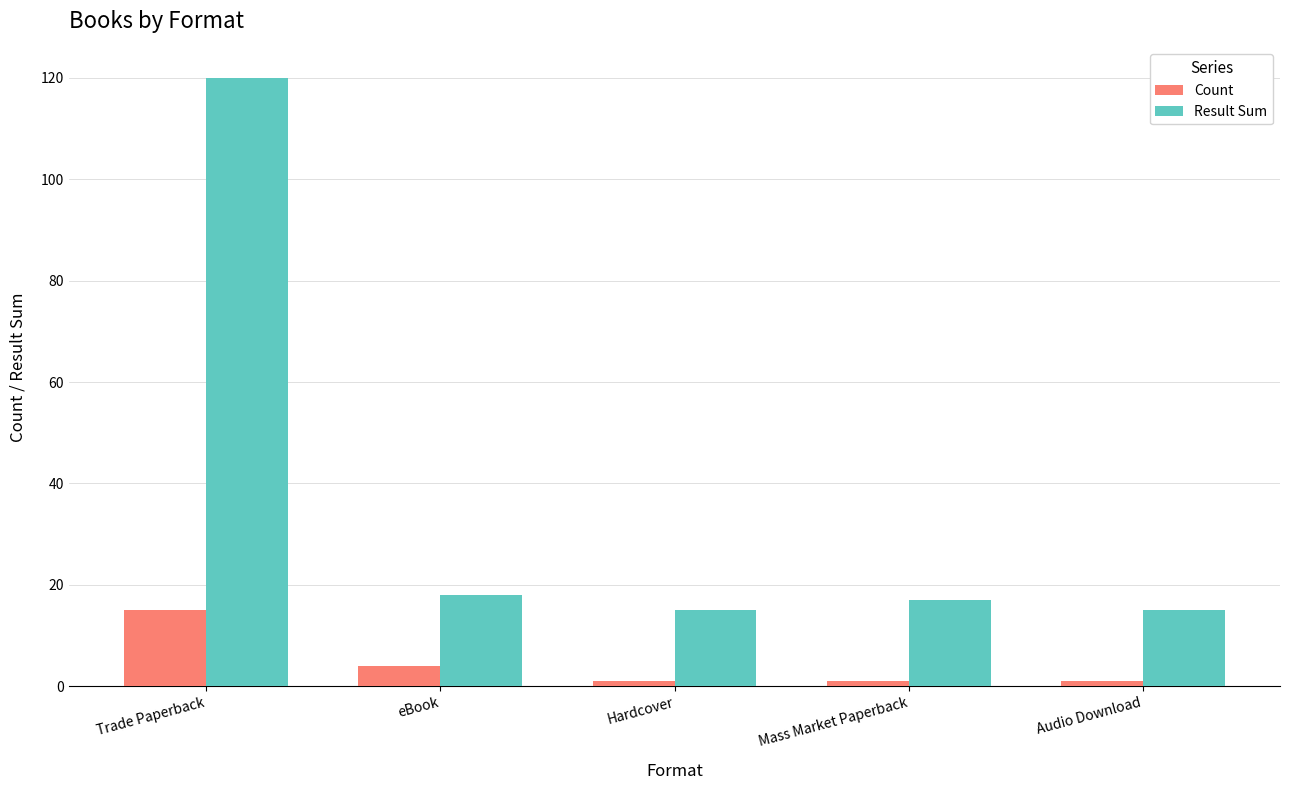

What is the difference between the highest and lowest values at eBook?

14